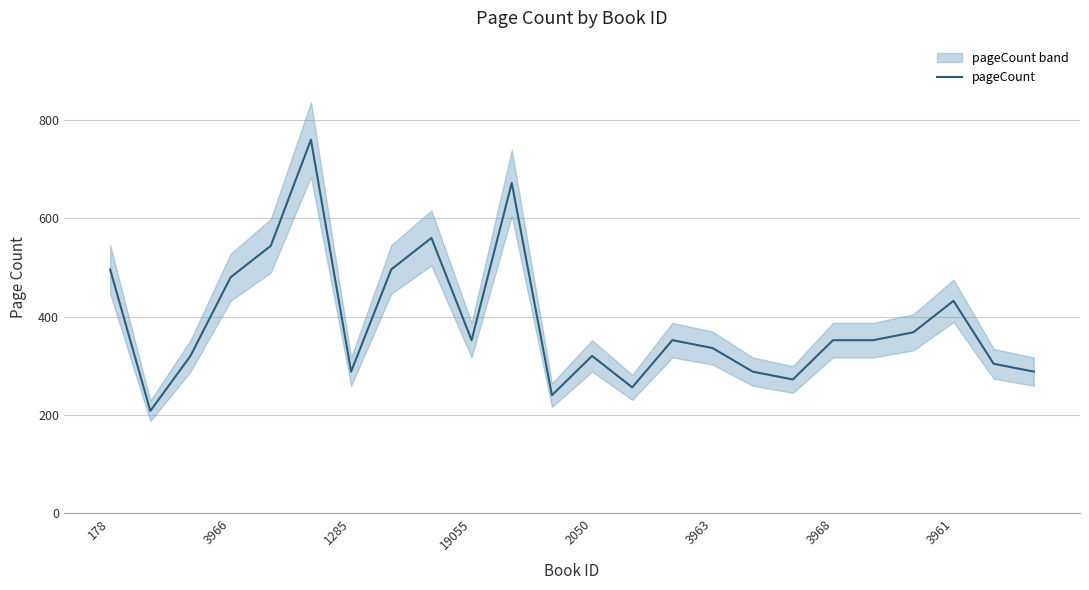

The chart shows a value of 215 at 19. True or false?

False